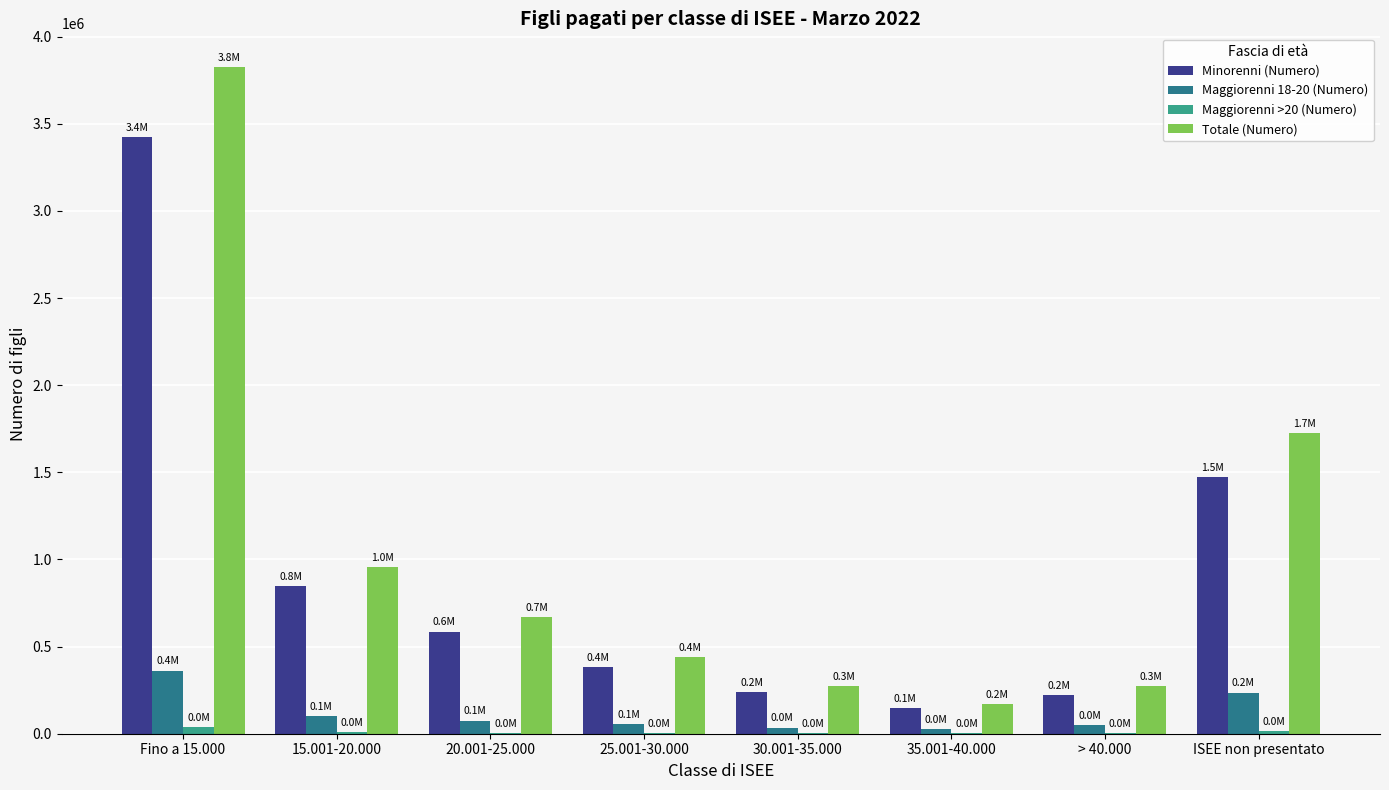

What is the maximum value shown in the chart?

3827440